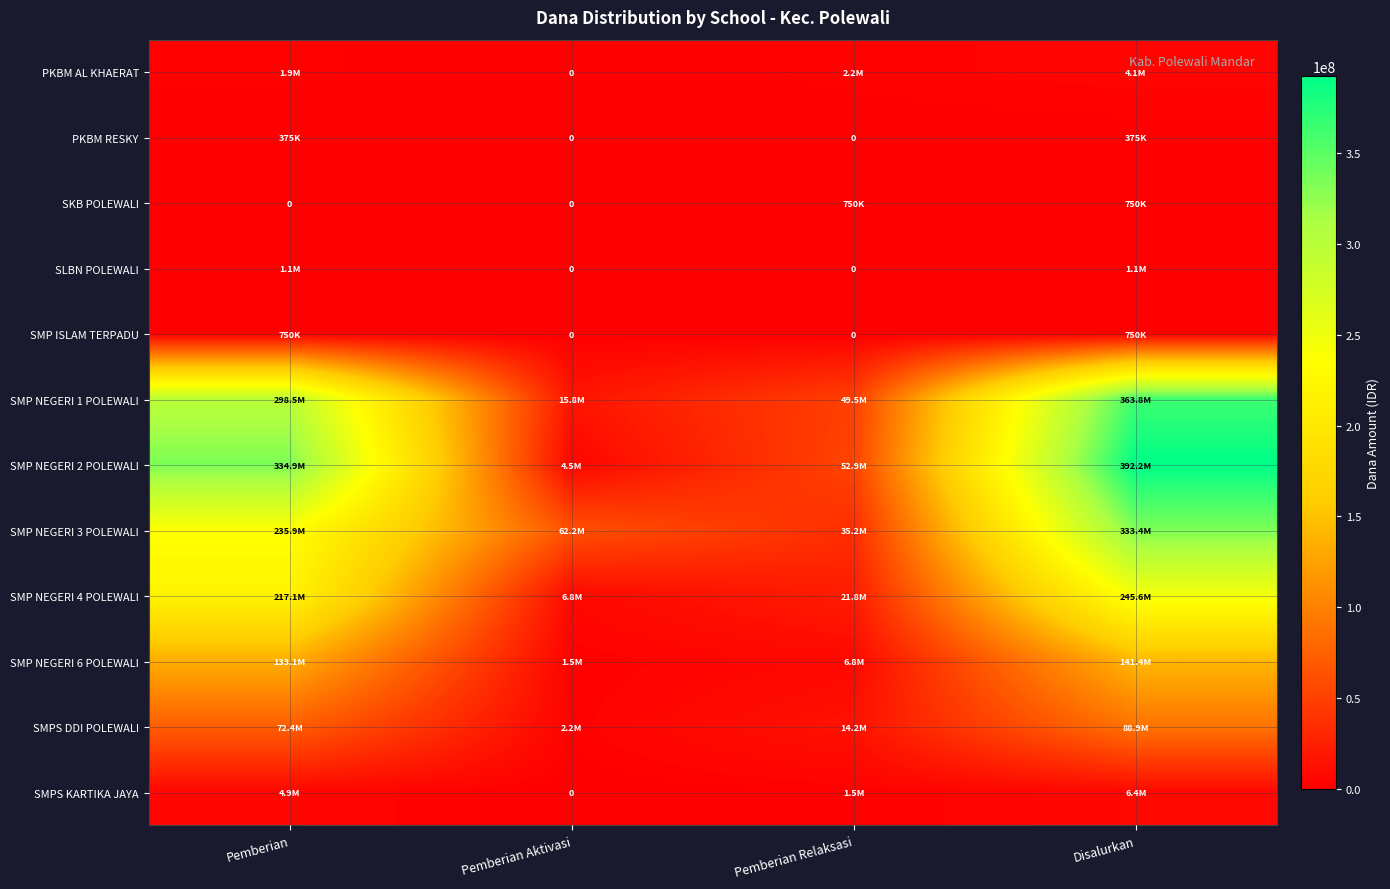

What is the total value across all series at Pemberian Relaksasi?

184875000